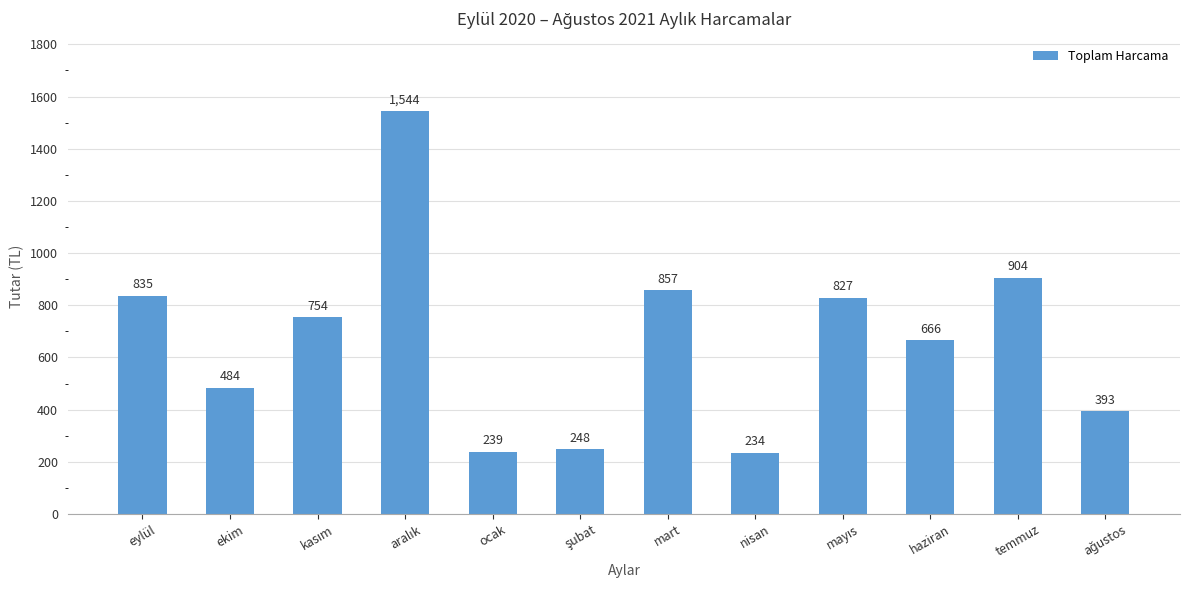

At which category does the chart reach its minimum across all series?

nisan